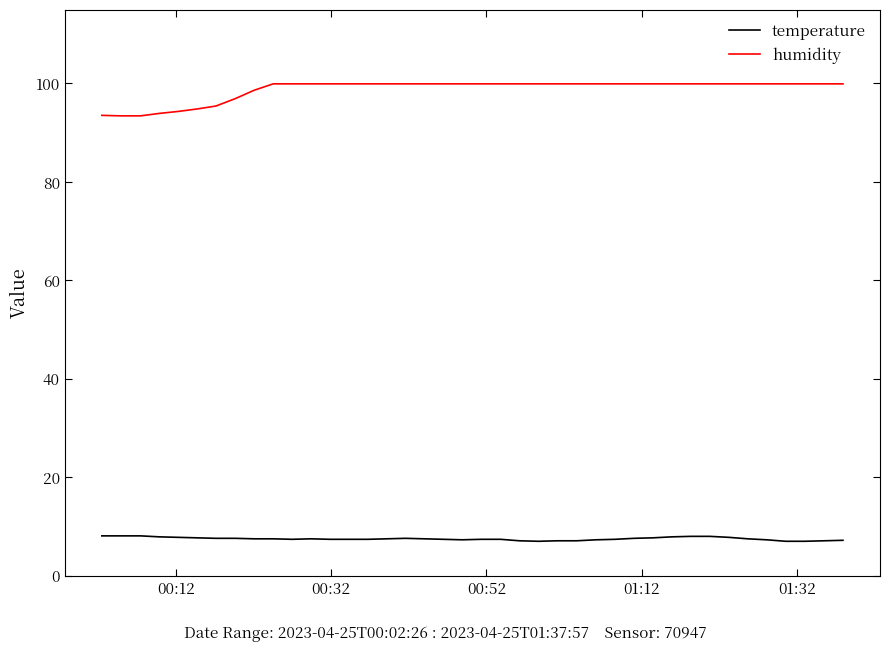

True or false: humidity and temperature intersect in this chart.

False